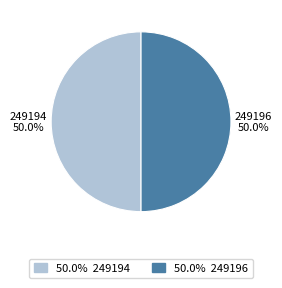

Approximately how many times larger is the value at 249196 compared to 249194?

1.0